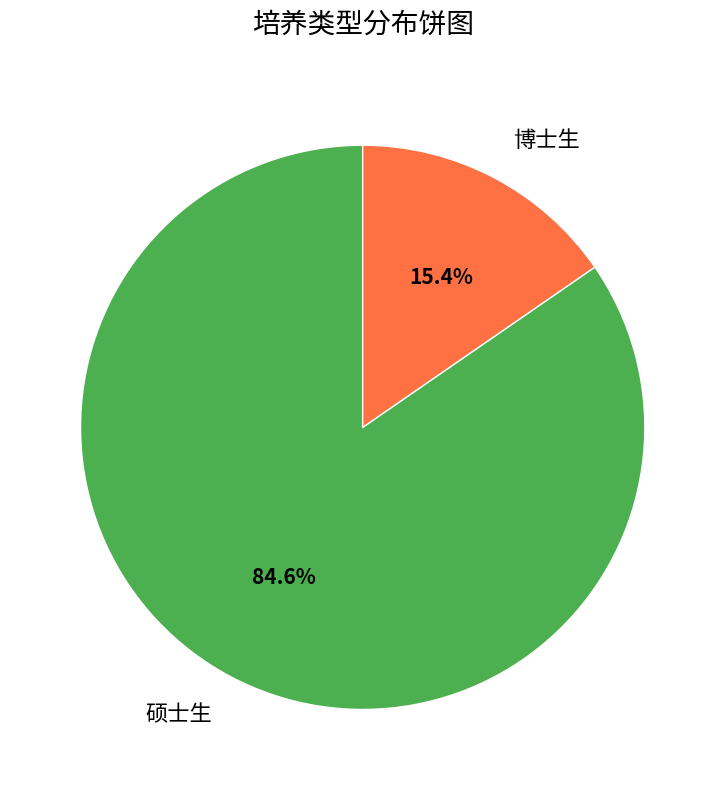

To the nearest percent, what portion does 硕士生 represent?

85%